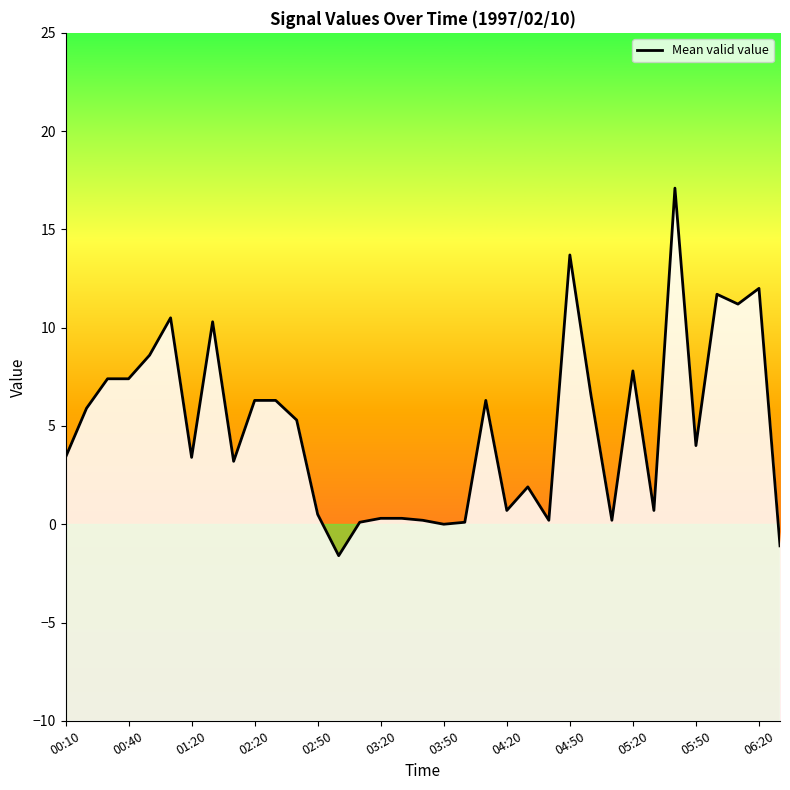

Which has a higher value, 22 or 27?

27